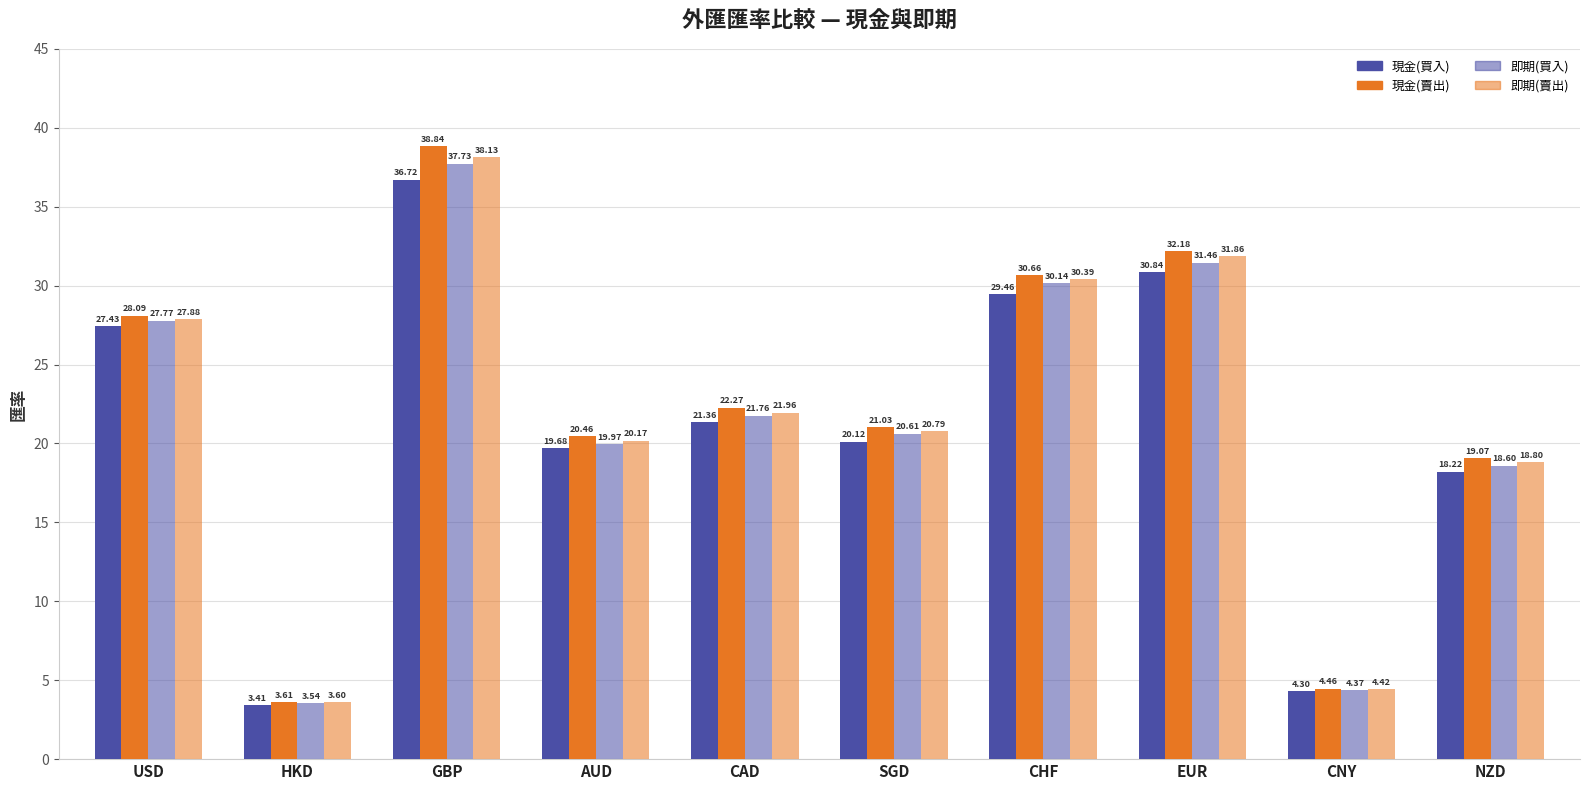

Rank the series by their average value, from highest to lowest.

現金(賣出), 即期(賣出), 即期(買入), 現金(買入)